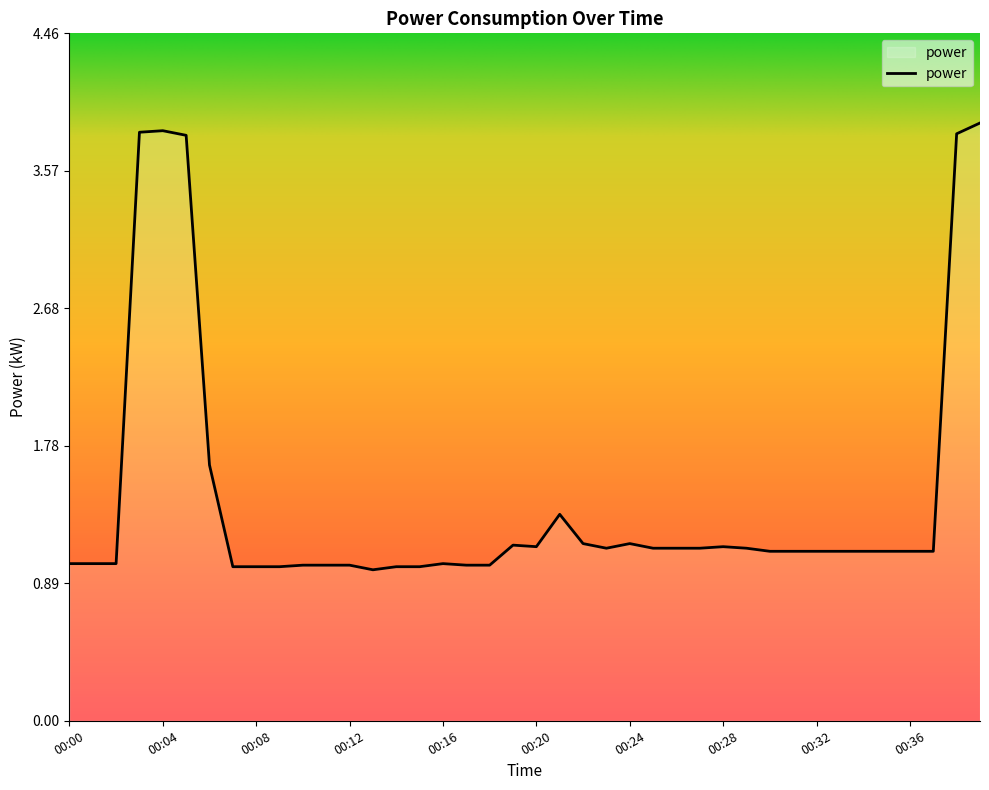

What is the smallest value displayed?

1.0